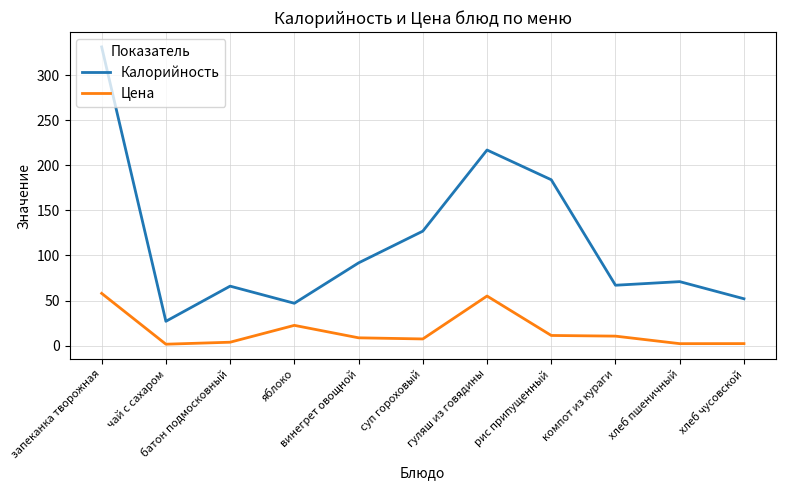

Between запеканка творожная and компот из кураги, which series saw the biggest shift?

Калорийность